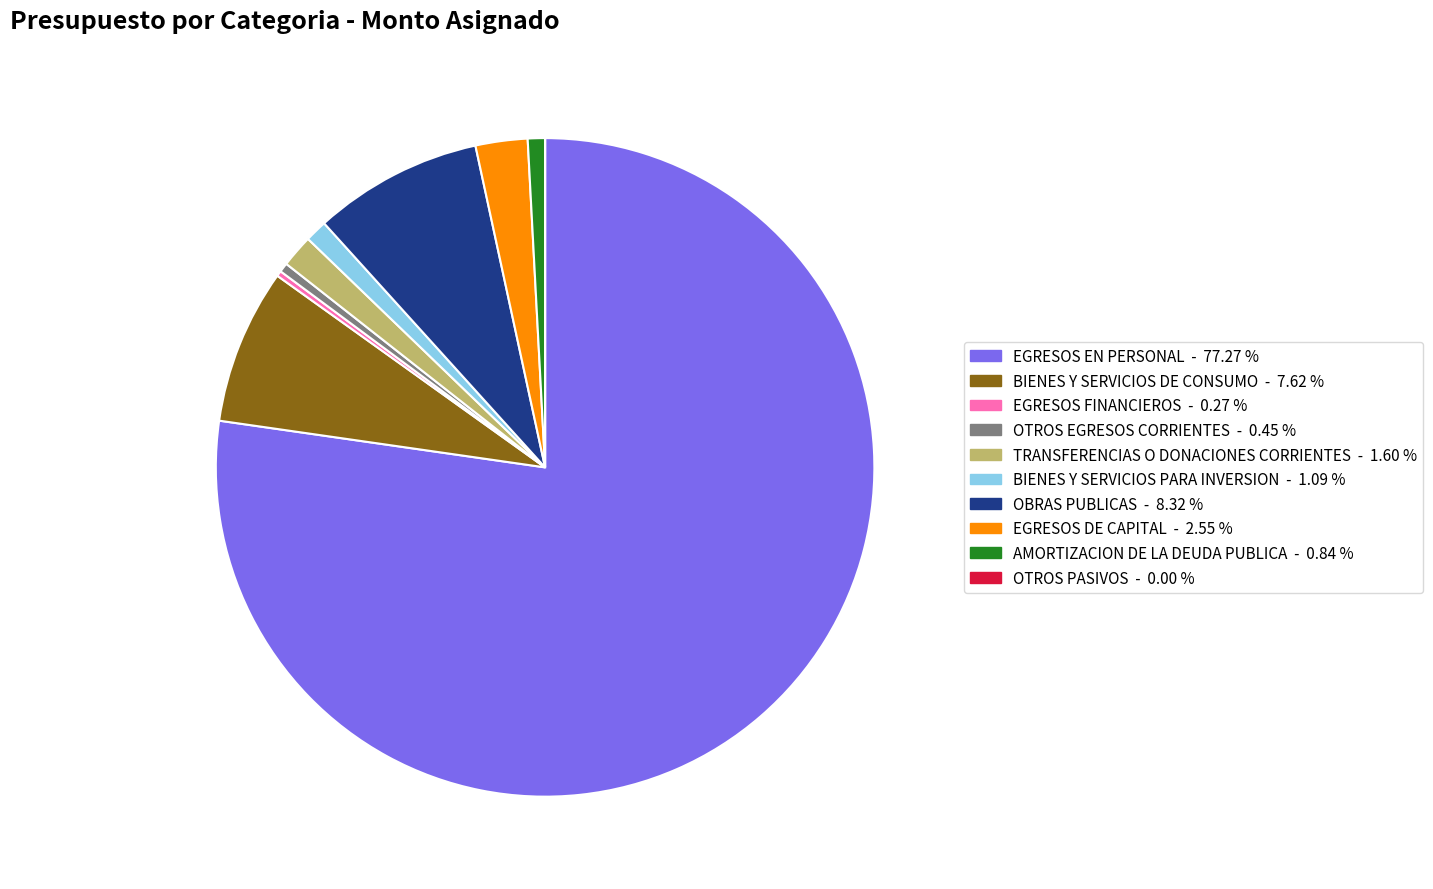

What is the ratio of the value at TRANSFERENCIAS O DONACIONES CORRIENTES to the value at EGRESOS DE CAPITAL?

0.6